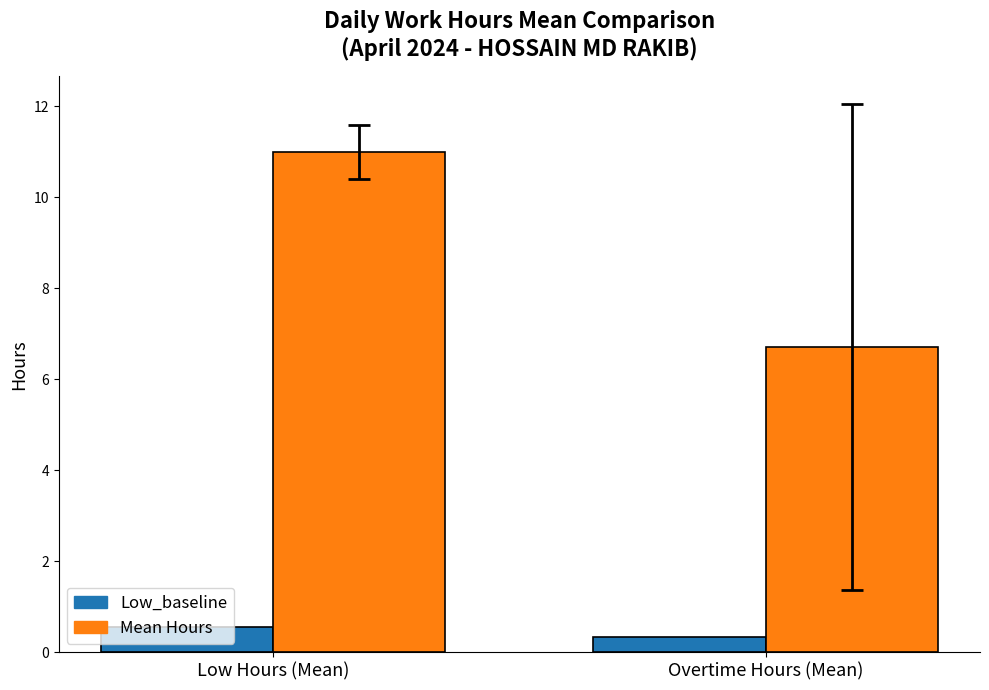

What is the total value across all series at Low Hours (Mean)?

11.5